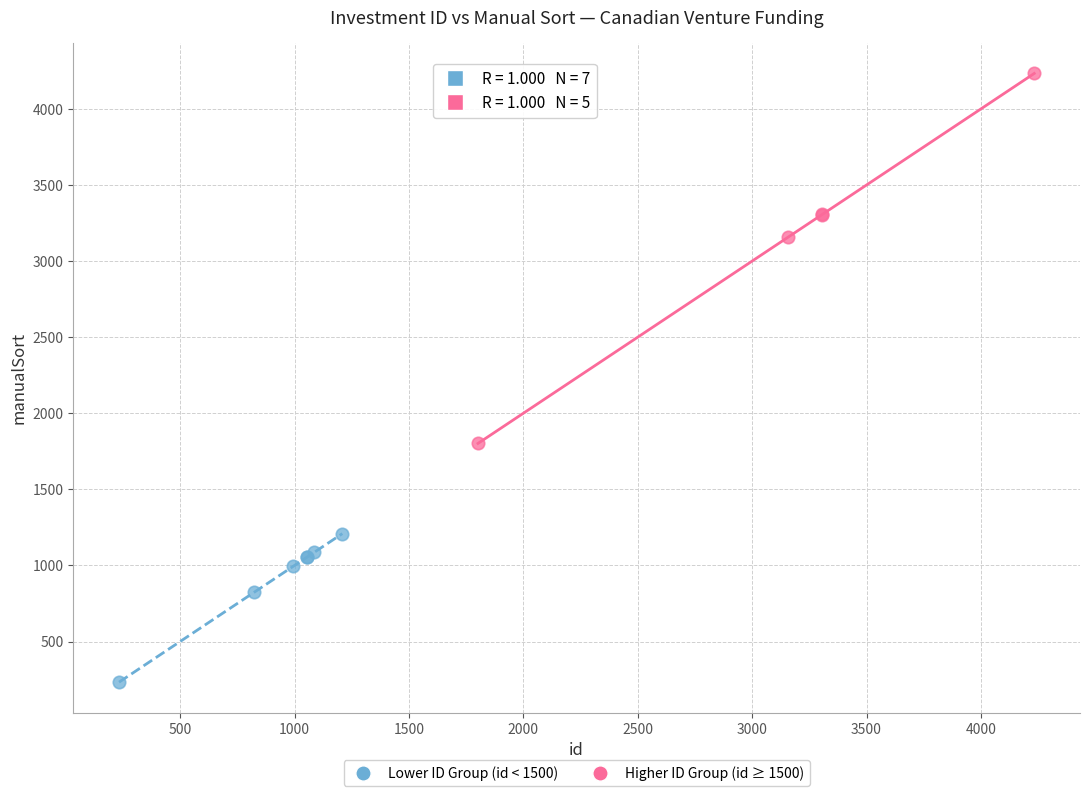

Which series contains the lowest Y value?

Lower ID Group (id < 1500)